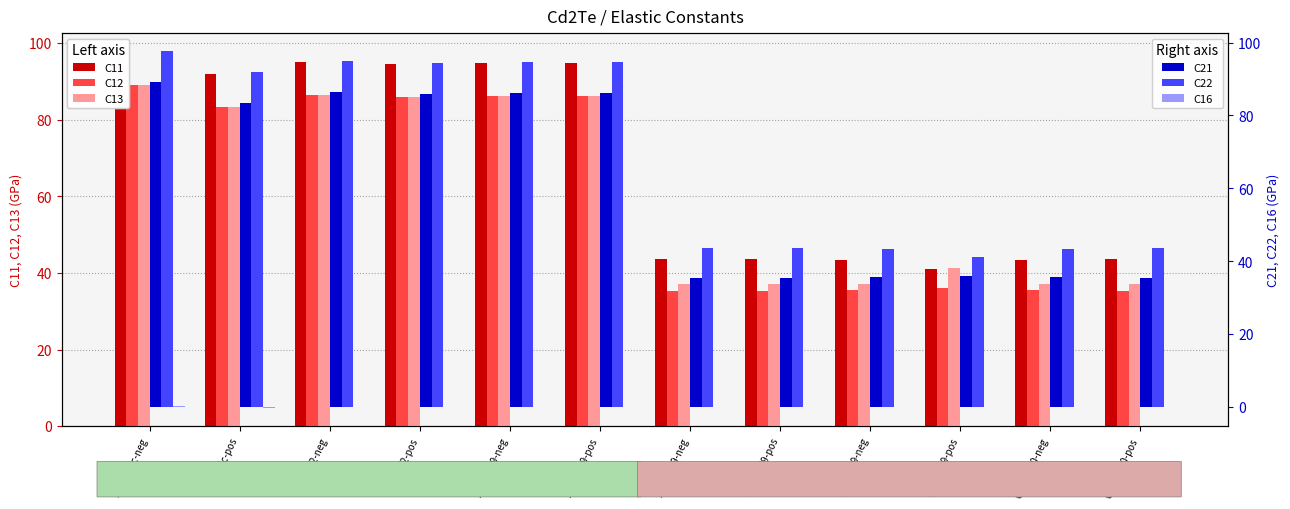

What is the difference between the highest and lowest values at 96353eb9-pos?

94.7